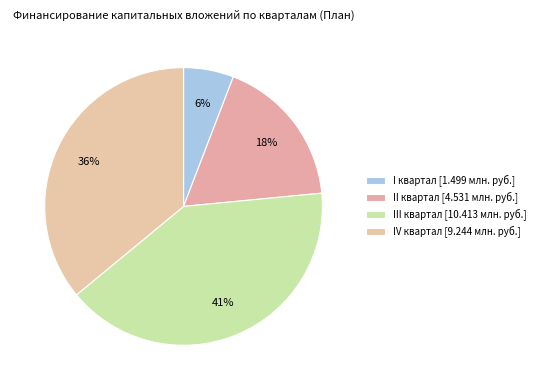

True or false: IV квартал accounts for 46% of the total.

False